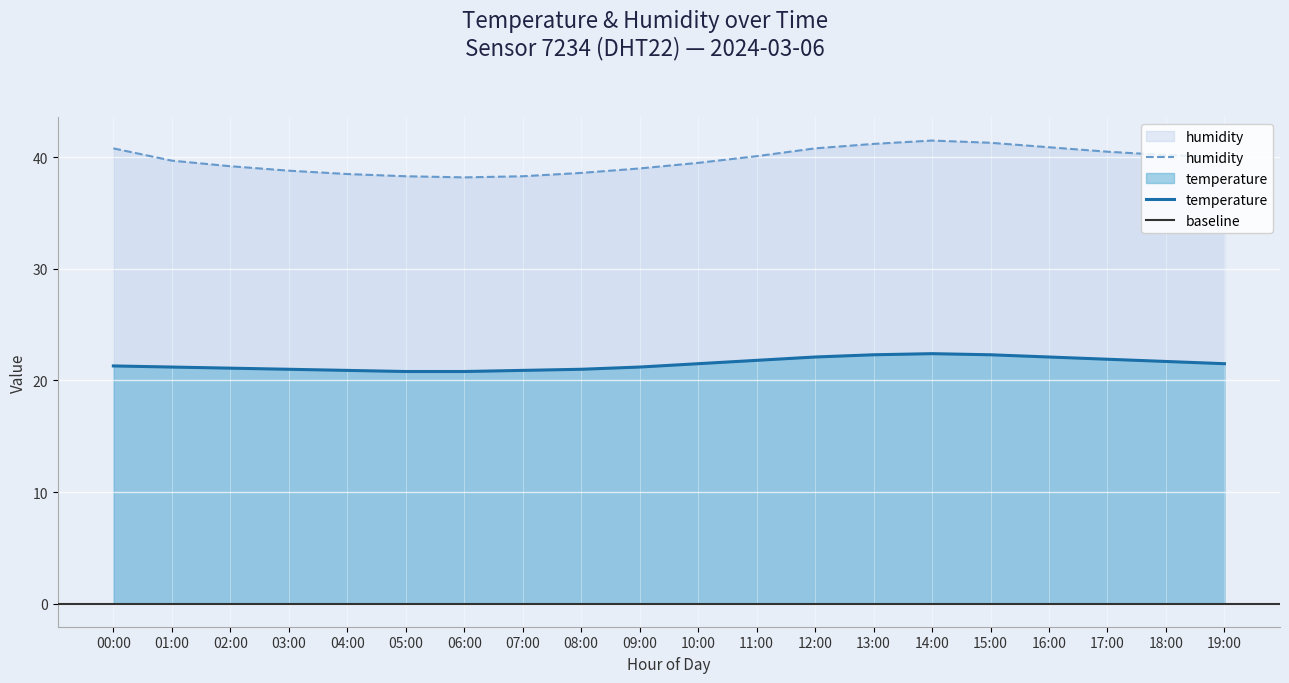

How many lines are shown in the chart?

2